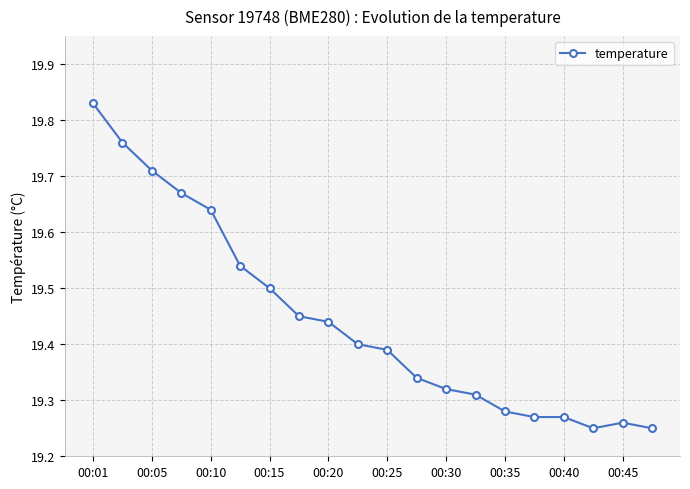

Count the values in the range 19 to 20.

20